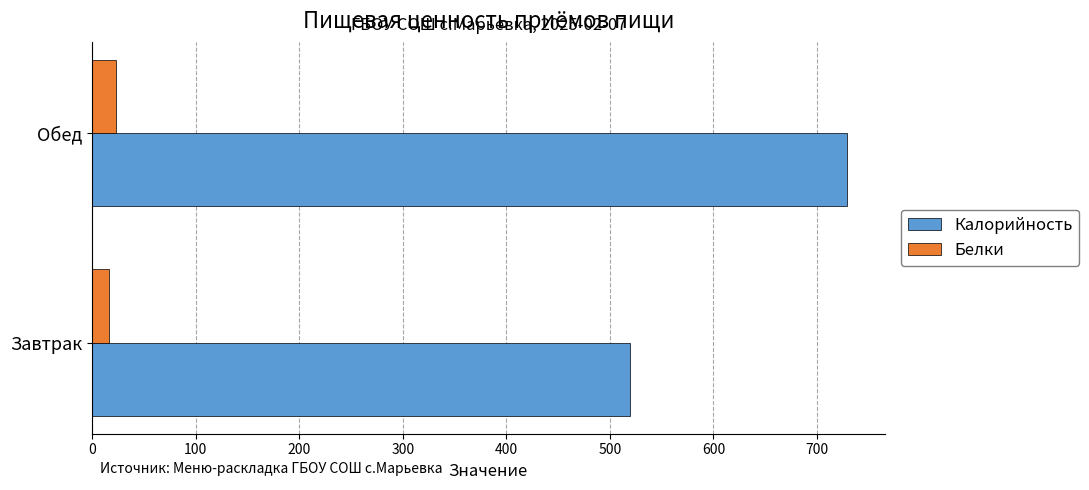

The Белки series shows 16 at Завтрак. True or false?

True